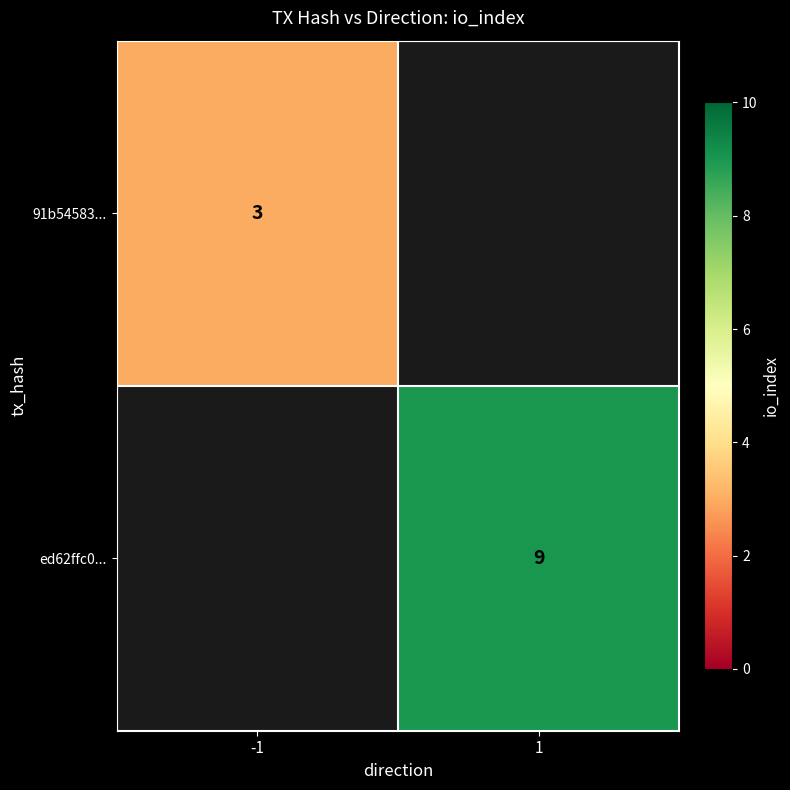

The ed62ffc0... series shows 13 at 1. True or false?

False